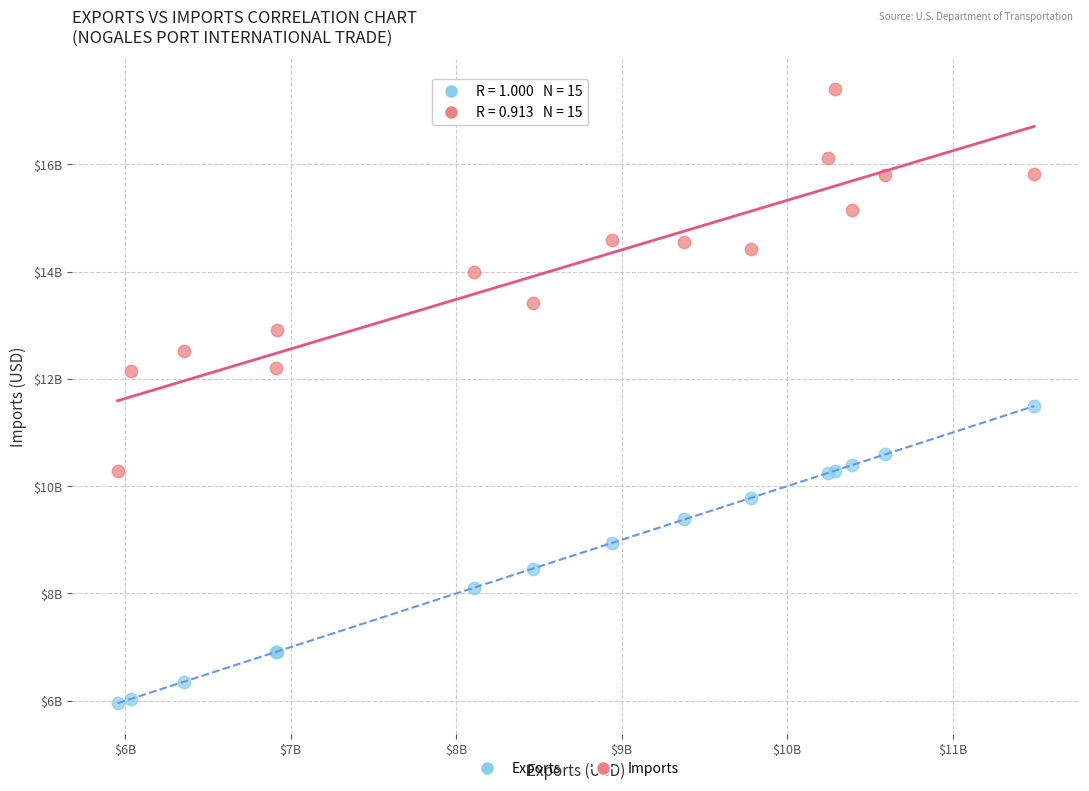

Which series has the largest Y range (max minus min)?

Imports